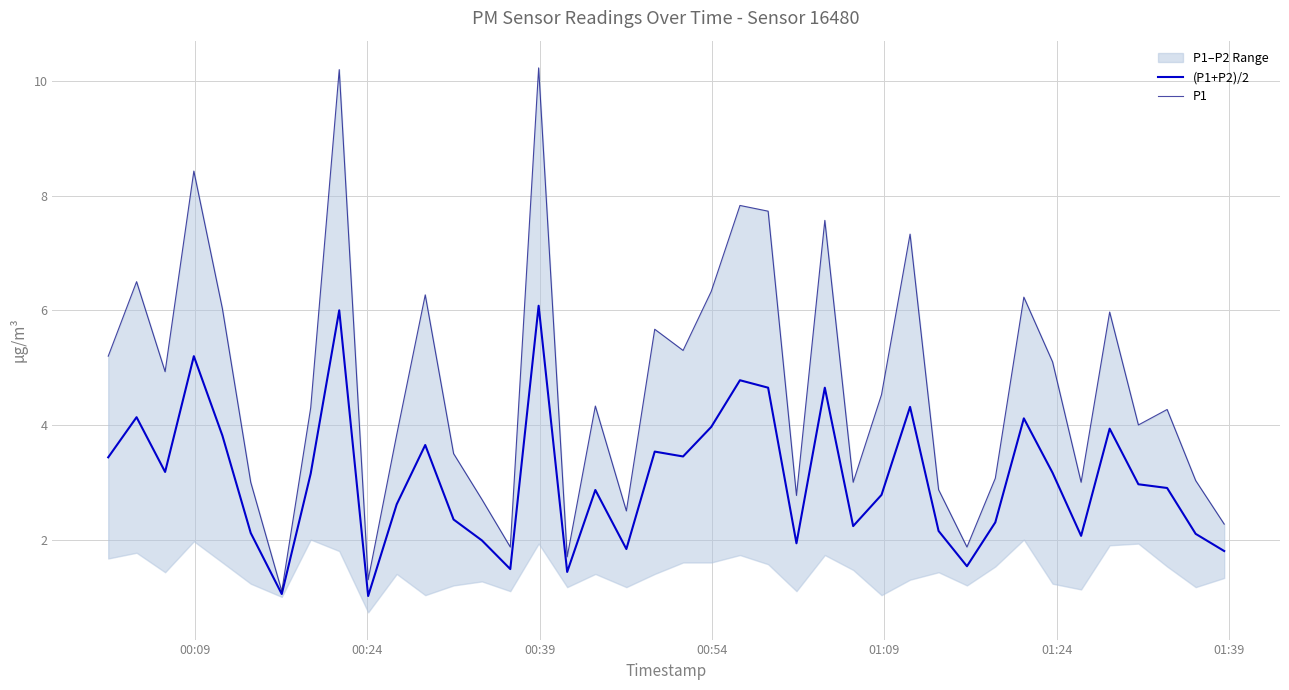

At how many categories does at least one series exceed 8?

3